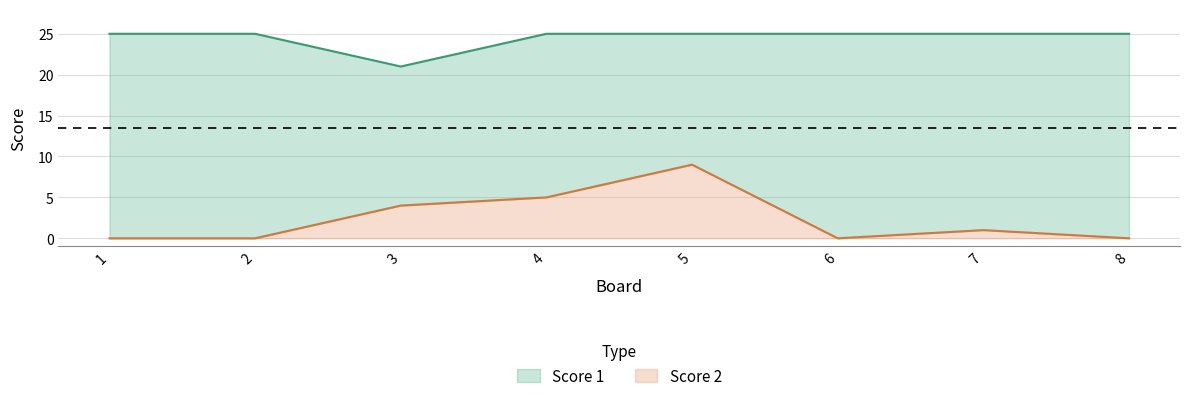

At which label does Score 2 reach its peak?

5